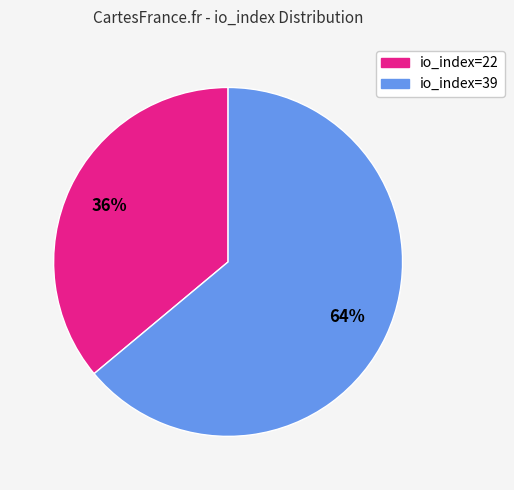

How many segments does this pie chart have?

2